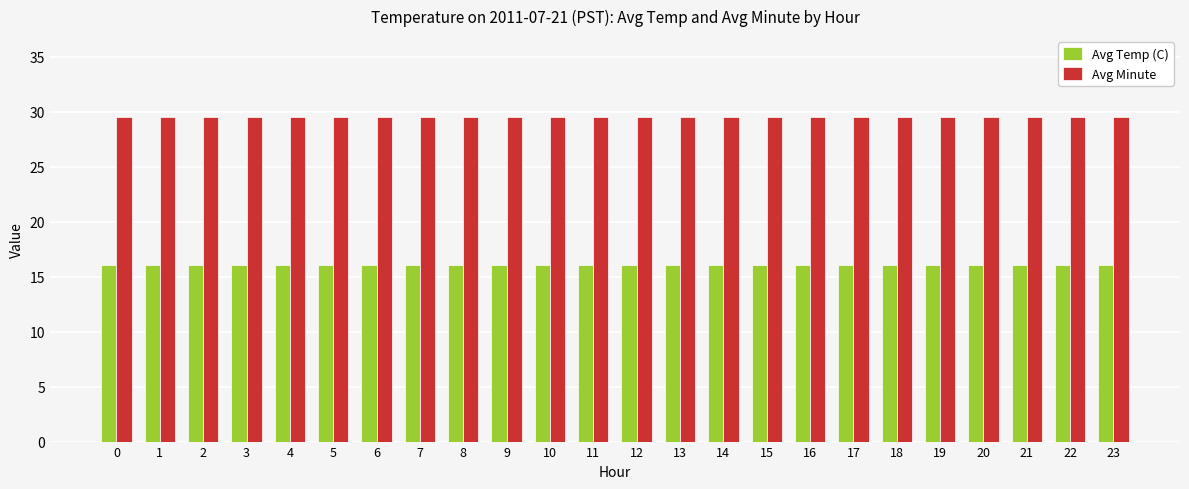

What is the difference between the highest and lowest values at 21?

13.4